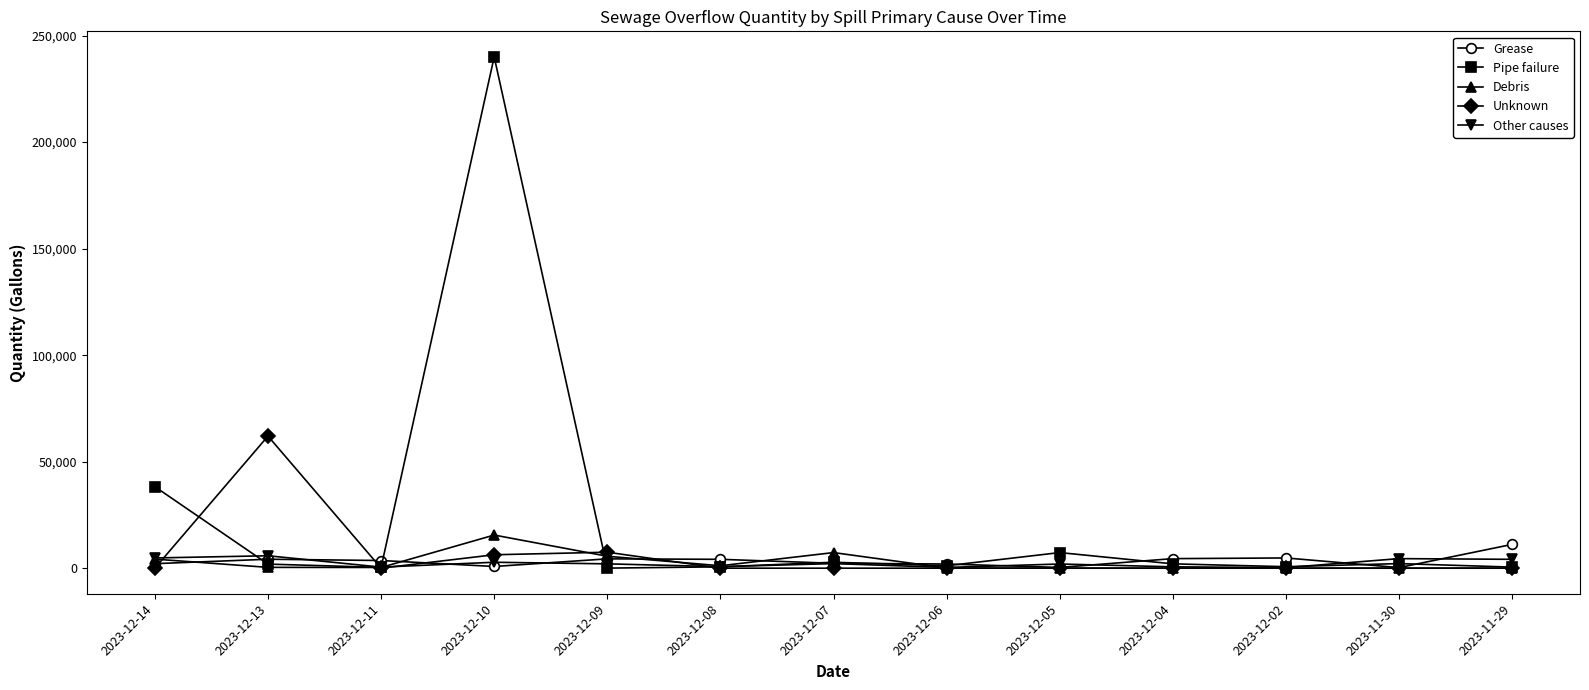

What is the value of the Other causes point at the 4th from the left?

2784